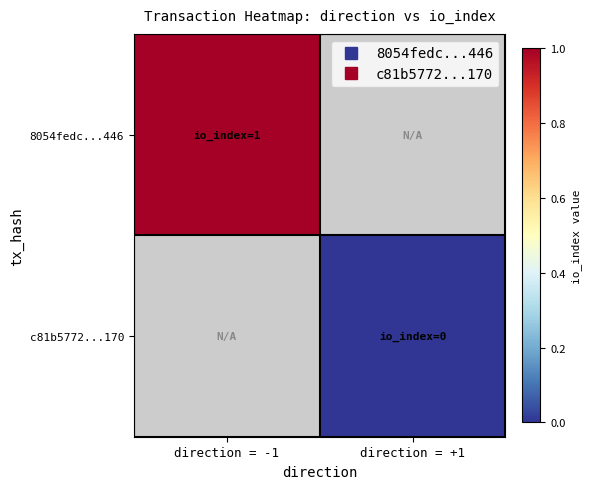

At how many categories does at least one series exceed 0?

1